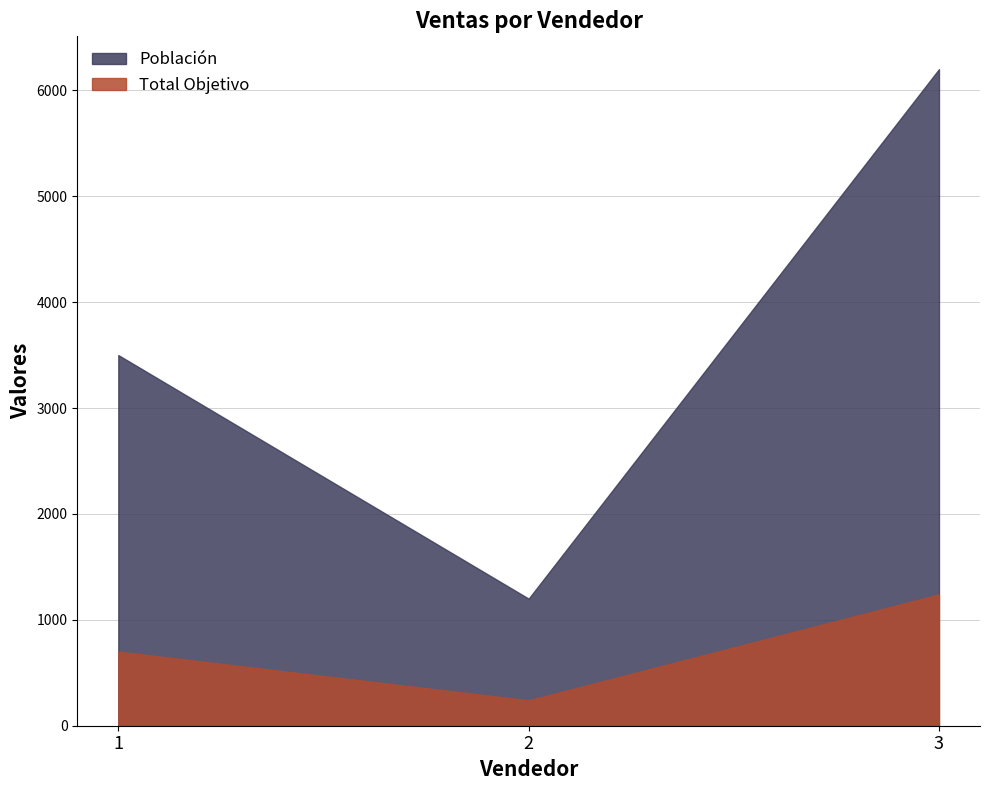

The Población series shows 6200 at 3. True or false?

True